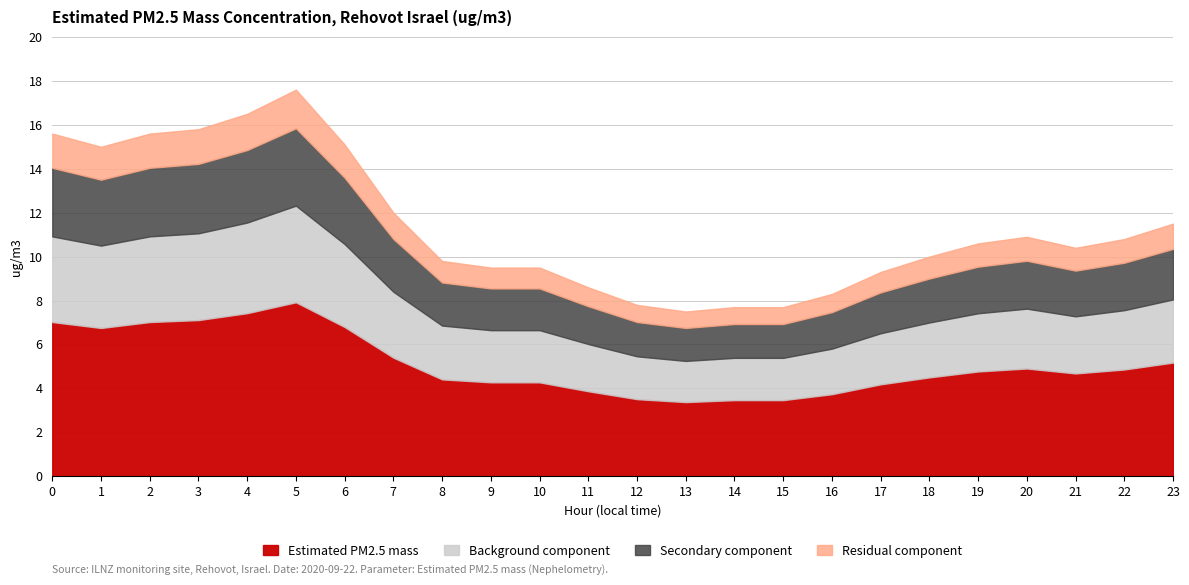

What is the value of the 13th point from the left?

7.8